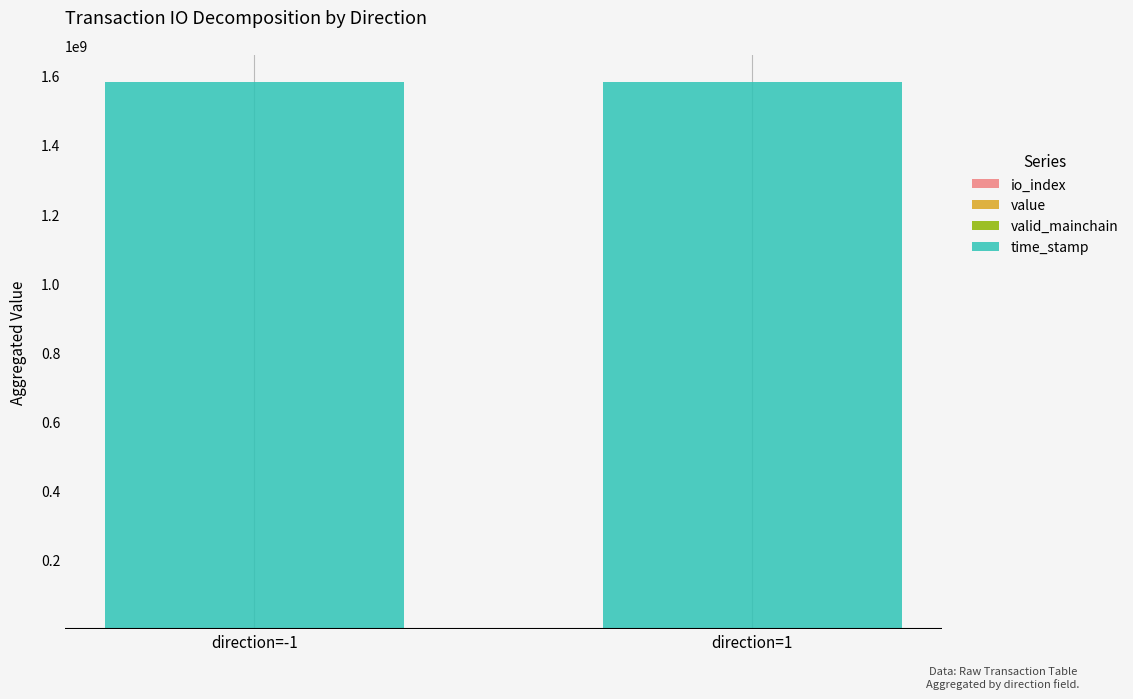

What is the total value across all series at direction=-1?

1581607786.7